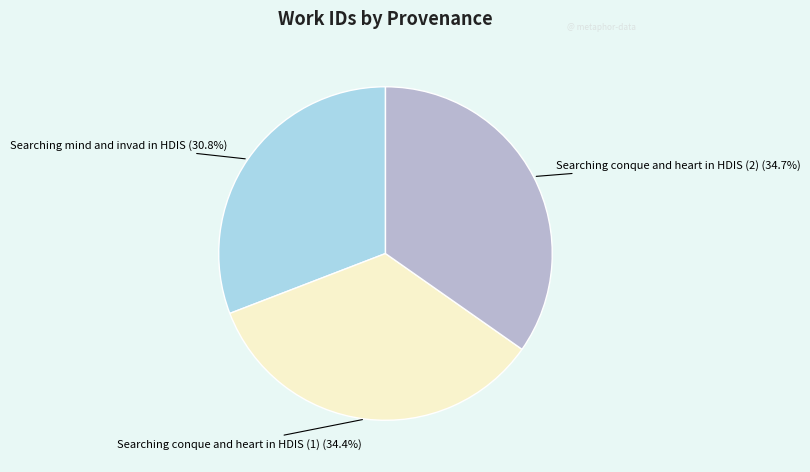

To the nearest percent, what portion does Searching conque and heart in HDIS (2) represent?

35%